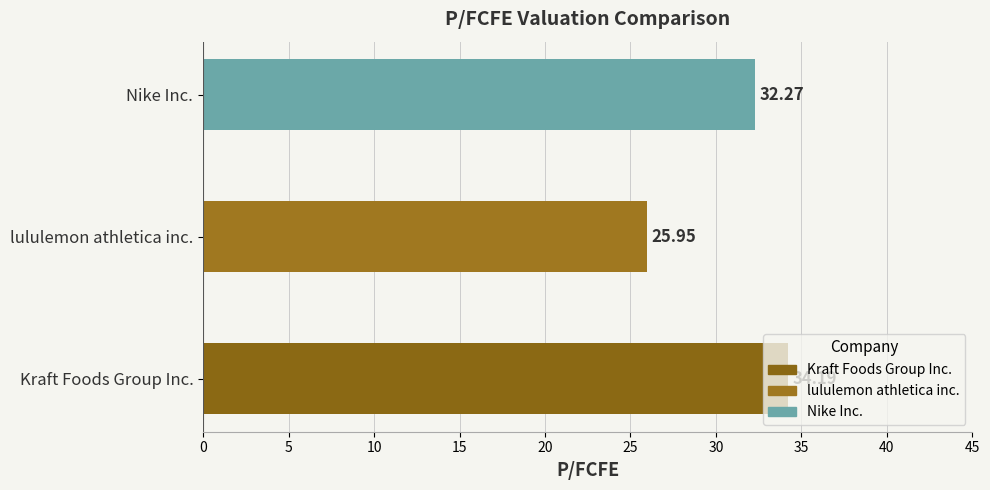

How many bars are there in total?

3